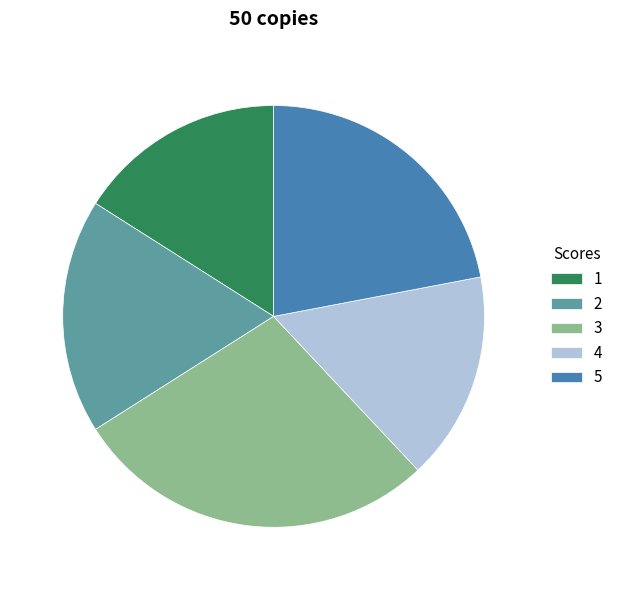

Is it true that 2 is 5% of the pie?

False